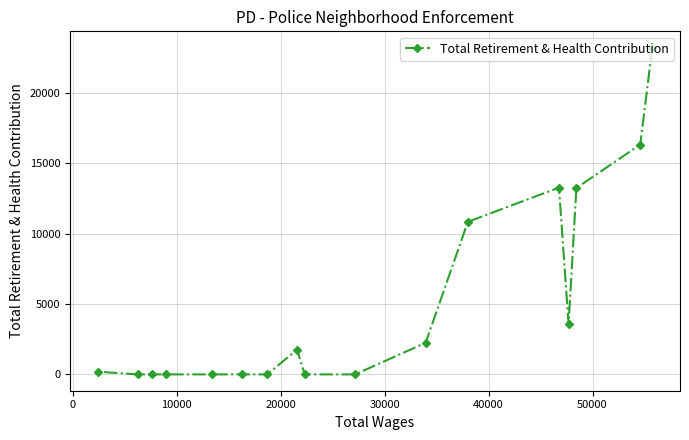

What is the sum of all values?

84654